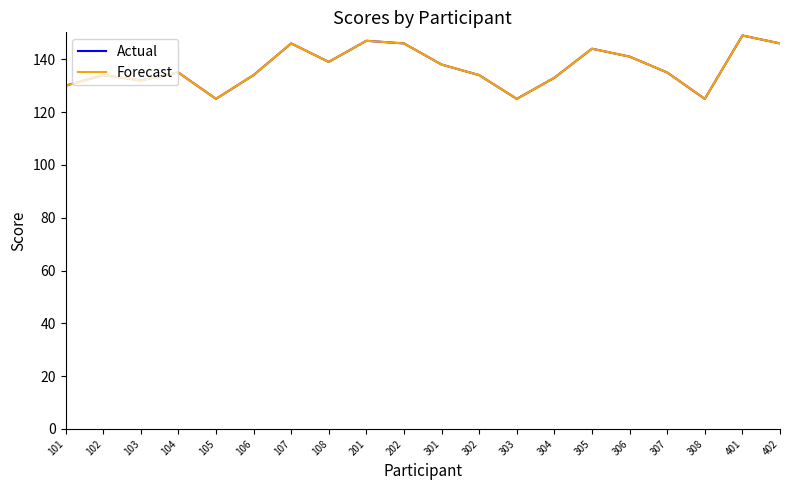

Reading right to left, what are all the values shown in this chart?

Actual: 402=146	401=149	308=125	307=135	306=141	305=144	304=133	303=125	302=134	301=138	202=146	201=147	108=139	107=146	106=134	105=125	104=135	103=132	102=134	101=130
Forecast: 402=146	401=149	308=125	307=135	306=141	305=144	304=133	303=125	302=134	301=138	202=146	201=147	108=139	107=146	106=134	105=125	104=135	103=132	102=134	101=130